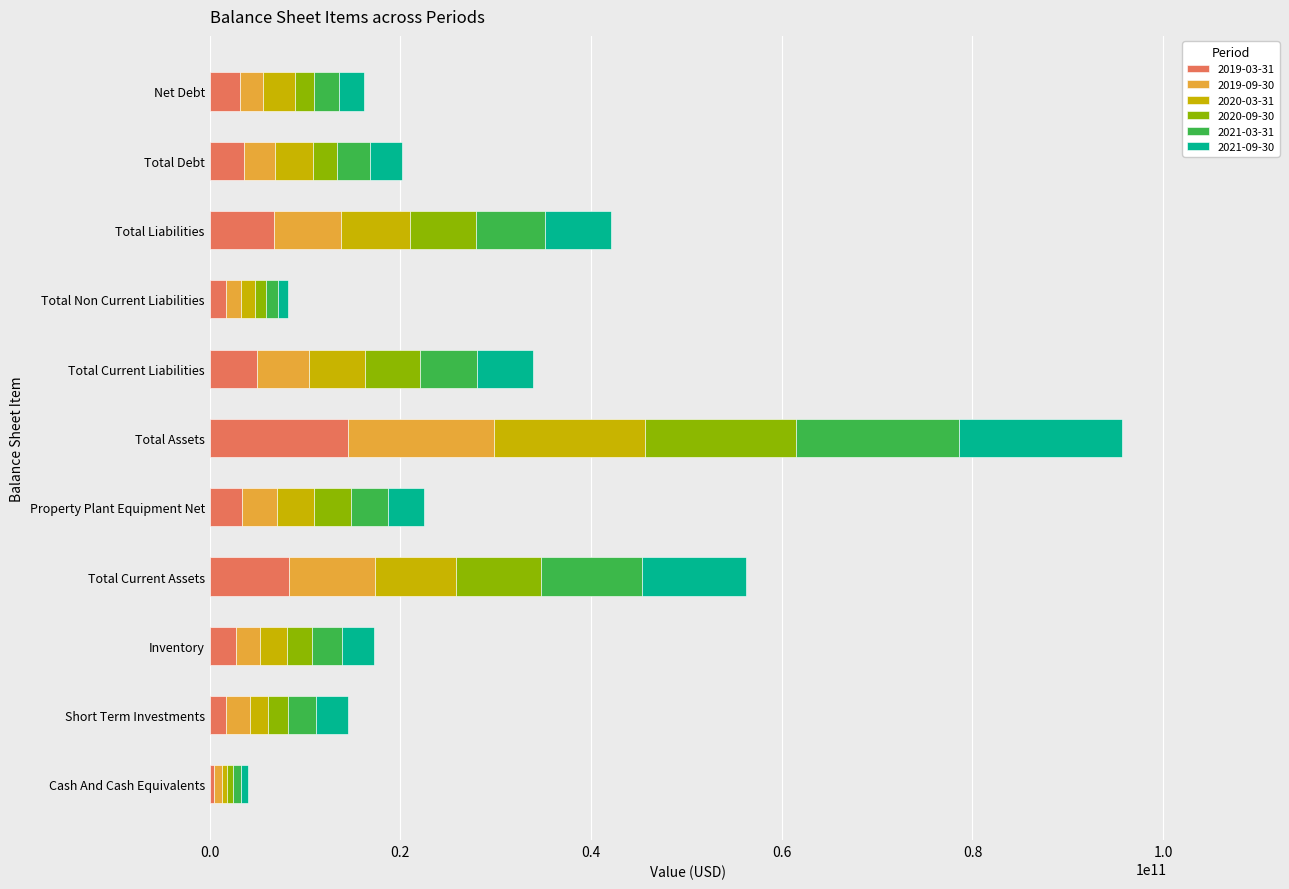

At which category is the sum across all series the highest?

Total Assets